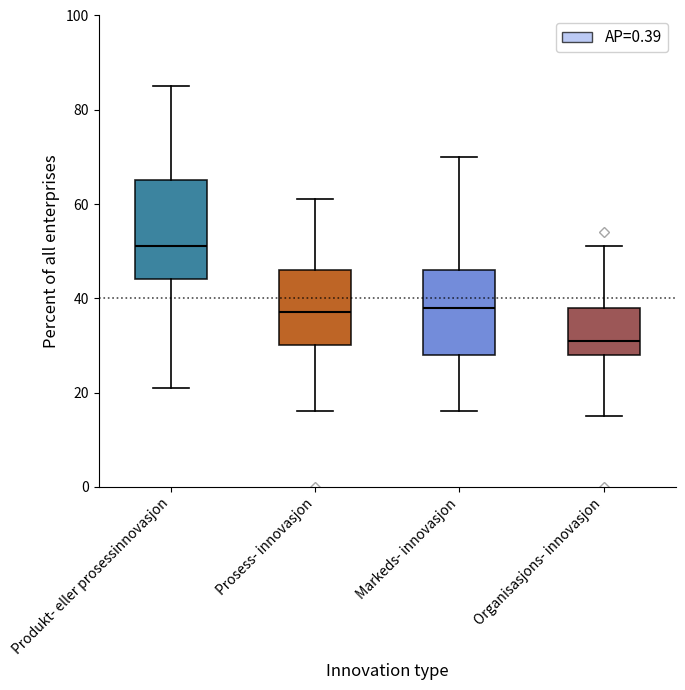

Which box's median line is the lowest?

Organisasjons- innovasjon